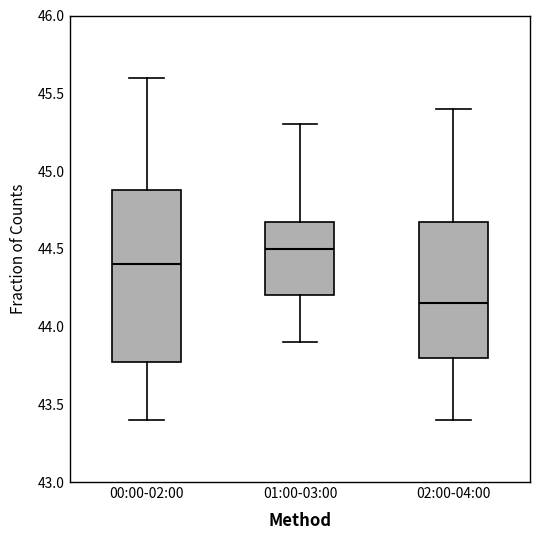

Reading left to right, read every box against the y-axis: the position of its median line, the range the box covers, and the ends of its whiskers. The values are not printed on the chart, so give them approximately, as read against the axis.

00:00-02:00: median 44.40, box 43.80 to 44.90, whiskers 43.40 to 45.60
01:00-03:00: median 44.50, box 44.20 to 44.70, whiskers 43.90 to 45.30
02:00-04:00: median 44.15, box 43.80 to 44.70, whiskers 43.40 to 45.40